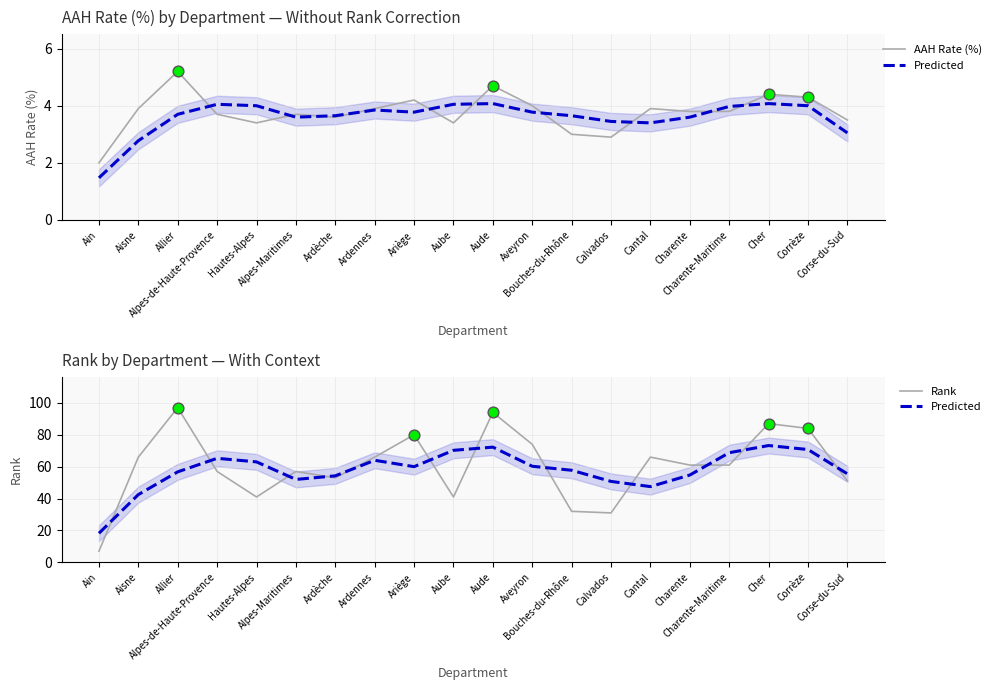

What is the total value across all series at Hautes-Alpes?

107.4